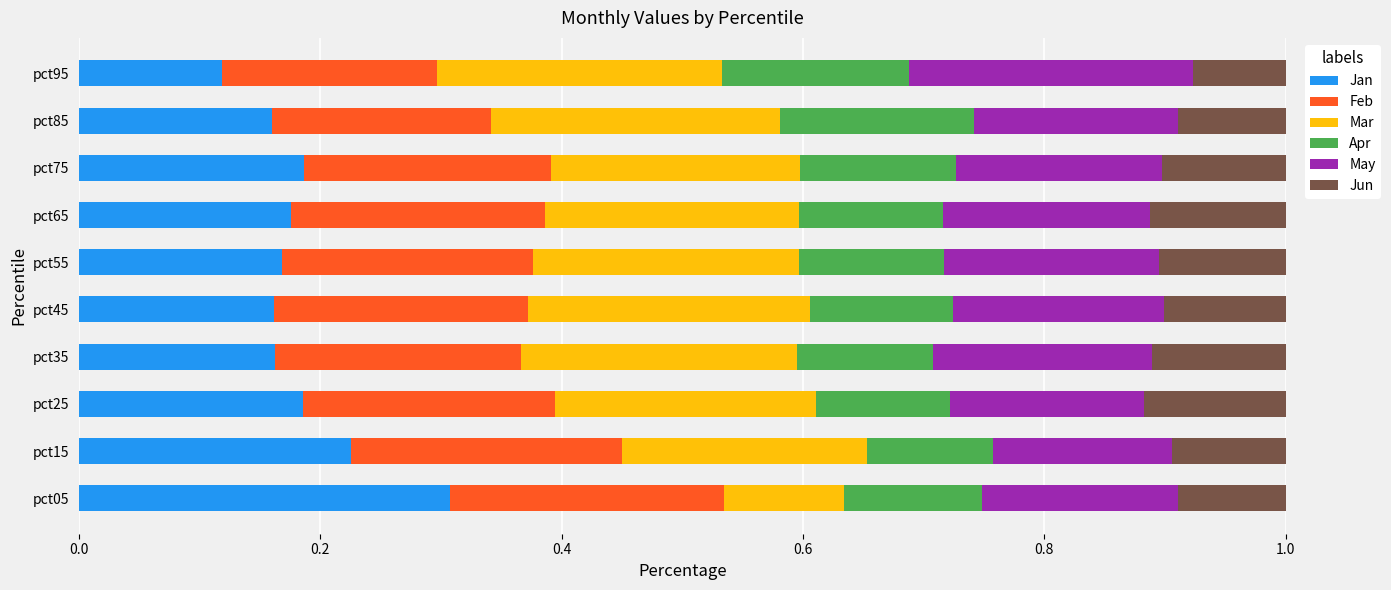

At which label does Jan reach its peak?

pct05